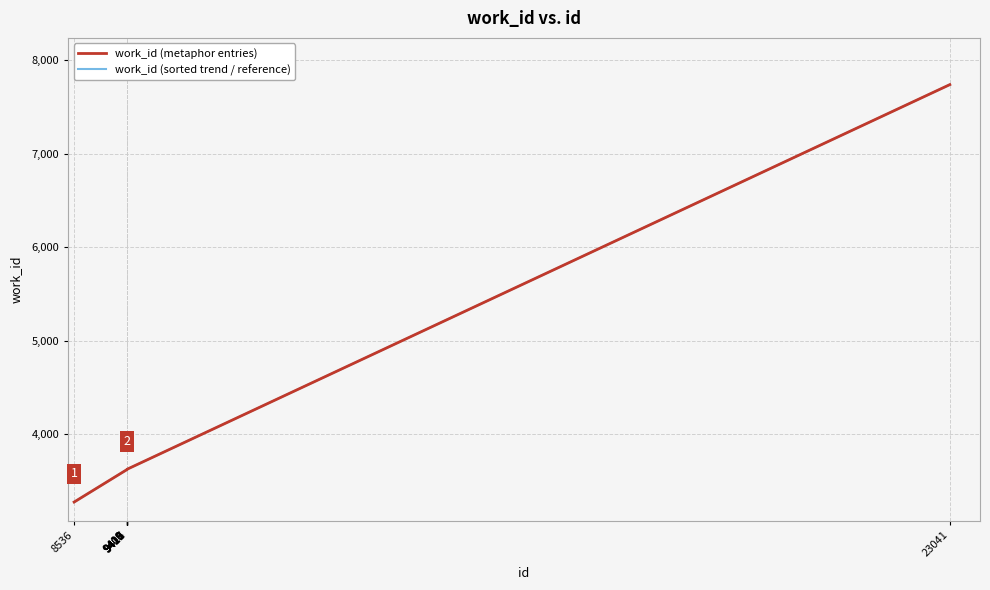

At which category does the chart reach its peak across all series?

23041